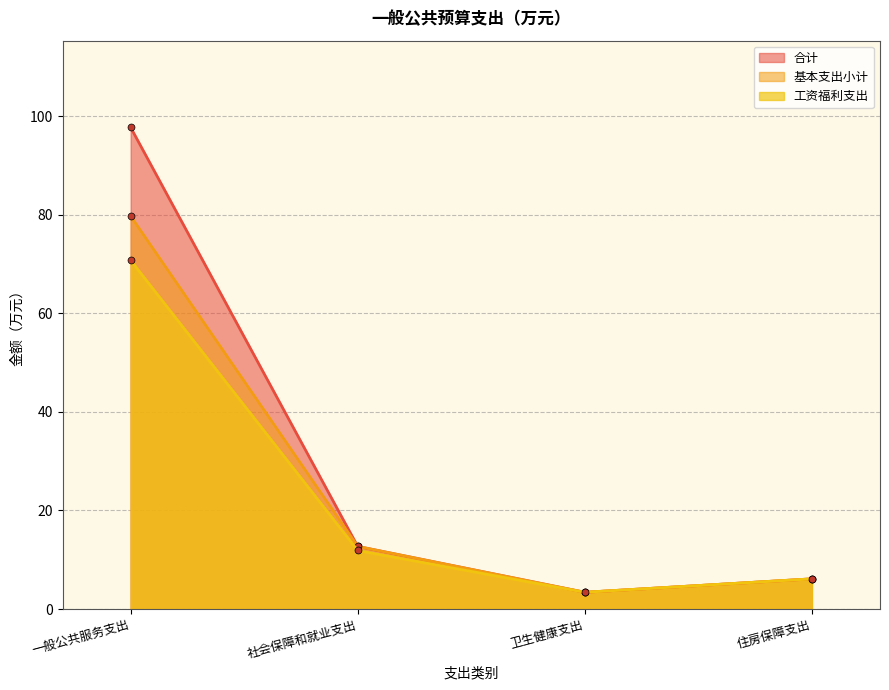

Reading left to right, what are all the values shown in this chart?

合计: 一般公共服务支出=97.7	社会保障和就业支出=12.7	卫生健康支出=3.4	住房保障支出=6.1
基本支出小计: 一般公共服务支出=79.7	社会保障和就业支出=12.7	卫生健康支出=3.4	住房保障支出=6.1
工资福利支出: 一般公共服务支出=70.8	社会保障和就业支出=11.9	卫生健康支出=3.4	住房保障支出=6.1